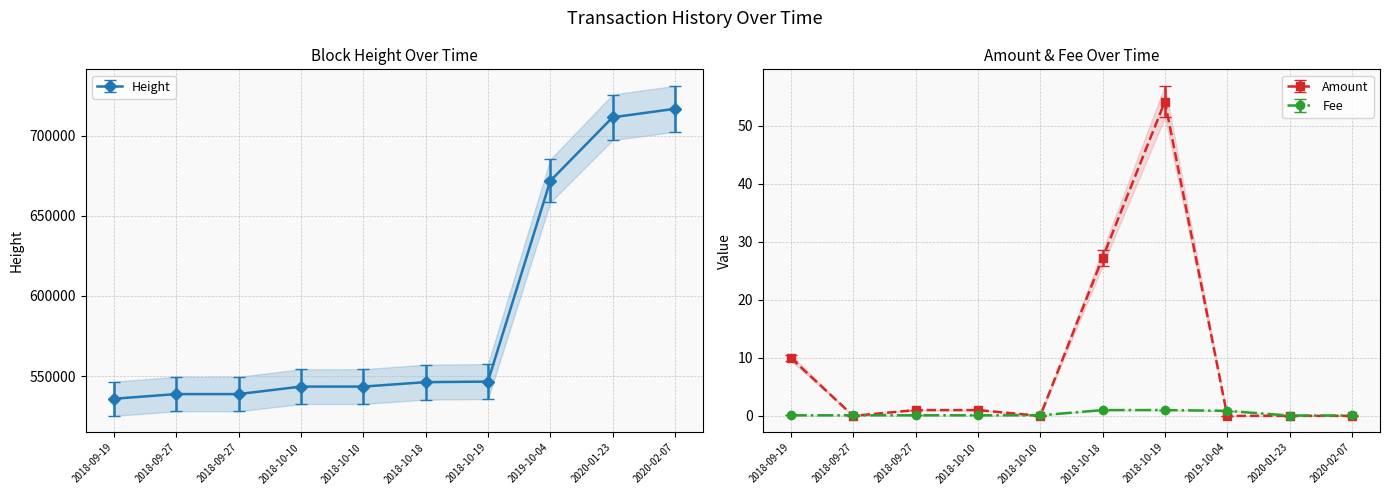

What is the label of the 4th point from the right?

2018-10-19